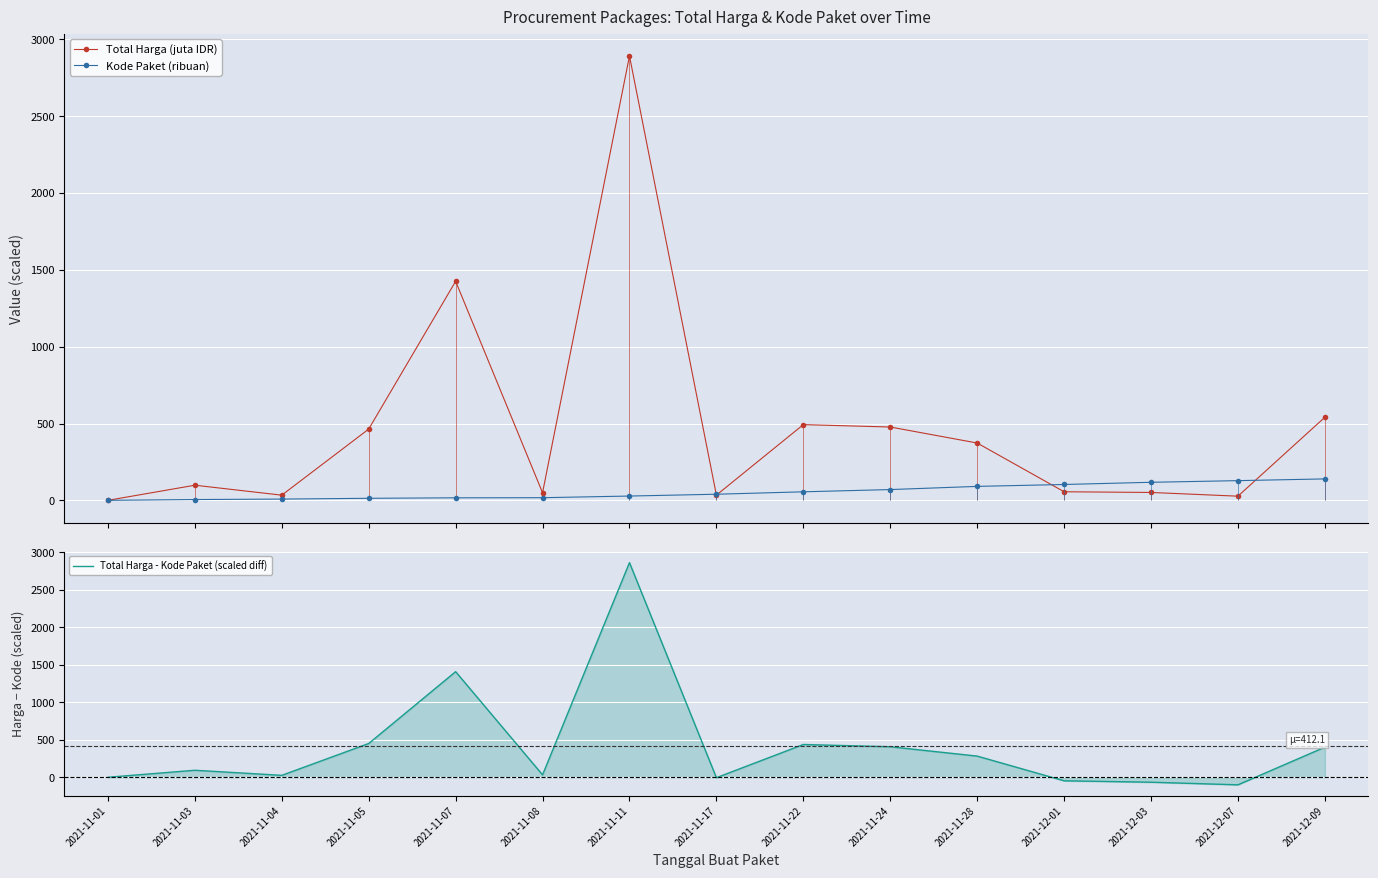

Is it true that Total Harga (juta IDR) equals 98.8 at 2021-11-03?

True